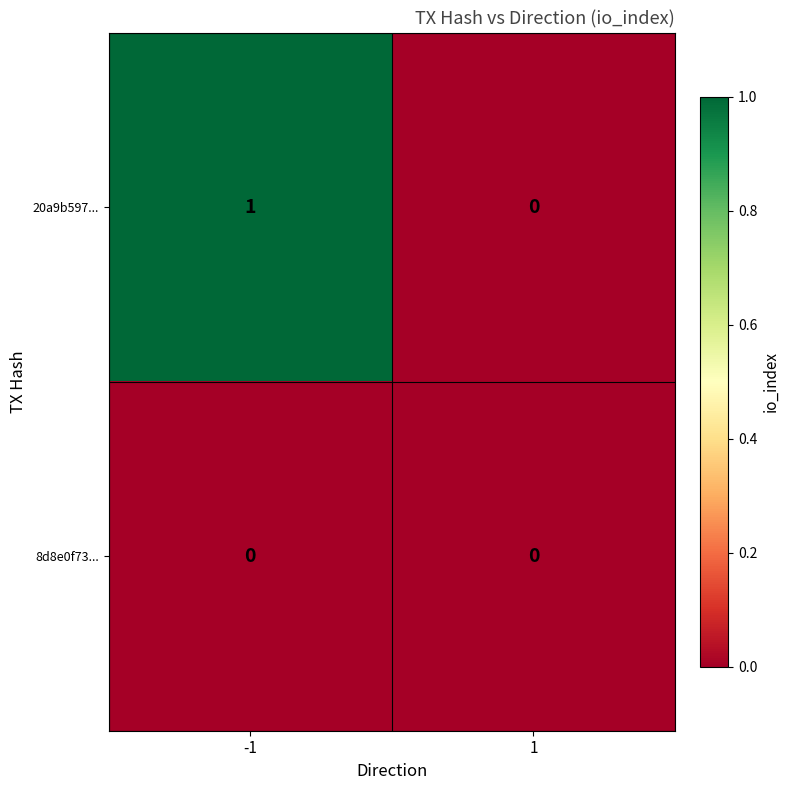

Reading left to right, extract all data points from this chart.

20a9b597...: 1	0
8d8e0f73...: 0	0